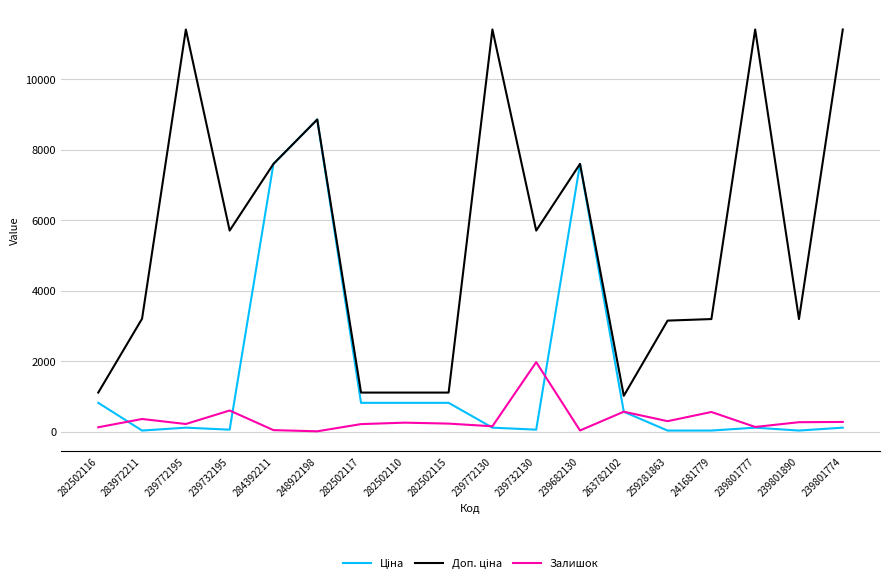

Which series changed the most between 239732195 and 239732130?

Залишок